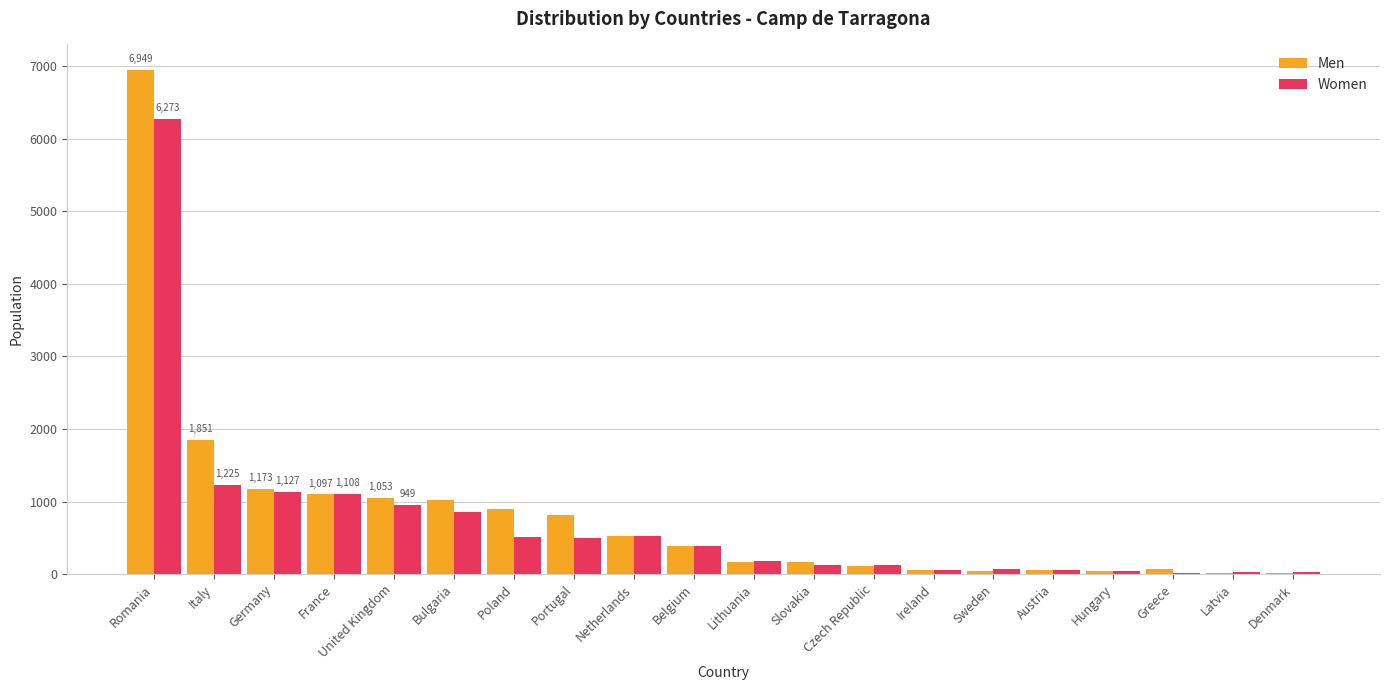

What is the total value across all series at Bulgaria?

1877